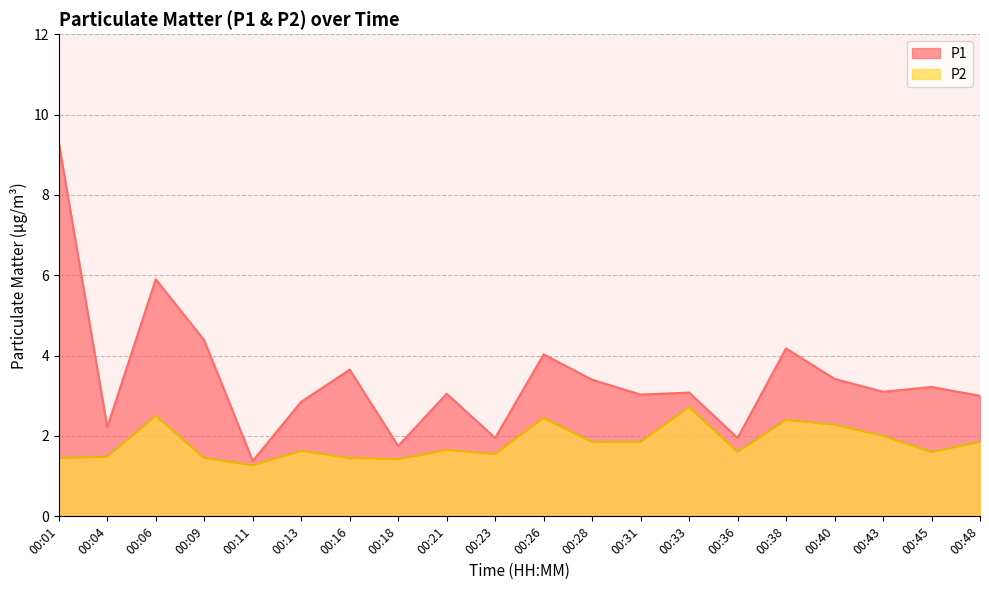

Rank the series at 00:36 from lowest to highest value.

P2, P1